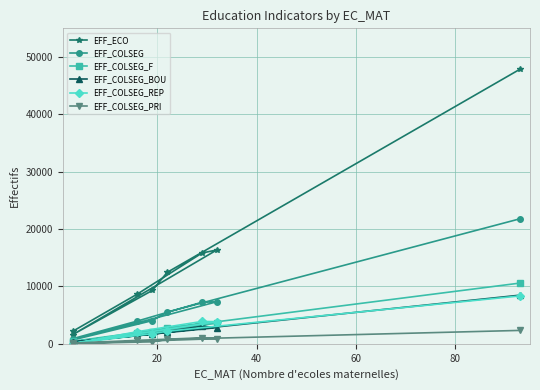

How many data points in EFF_COLSEG_REP are above 2193?

3